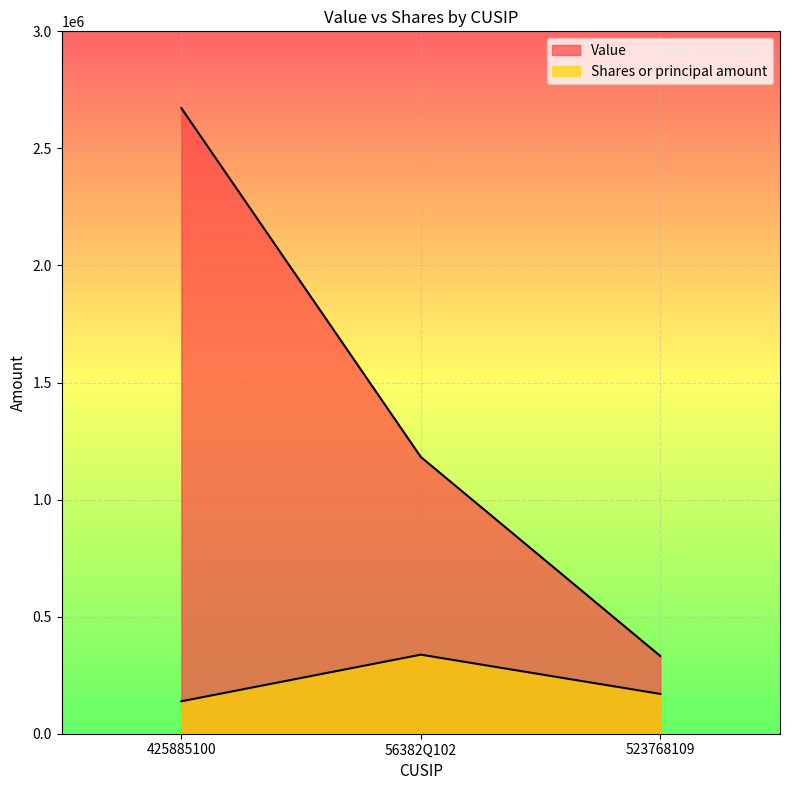

What is the label of the 1st point from the right?

523768109